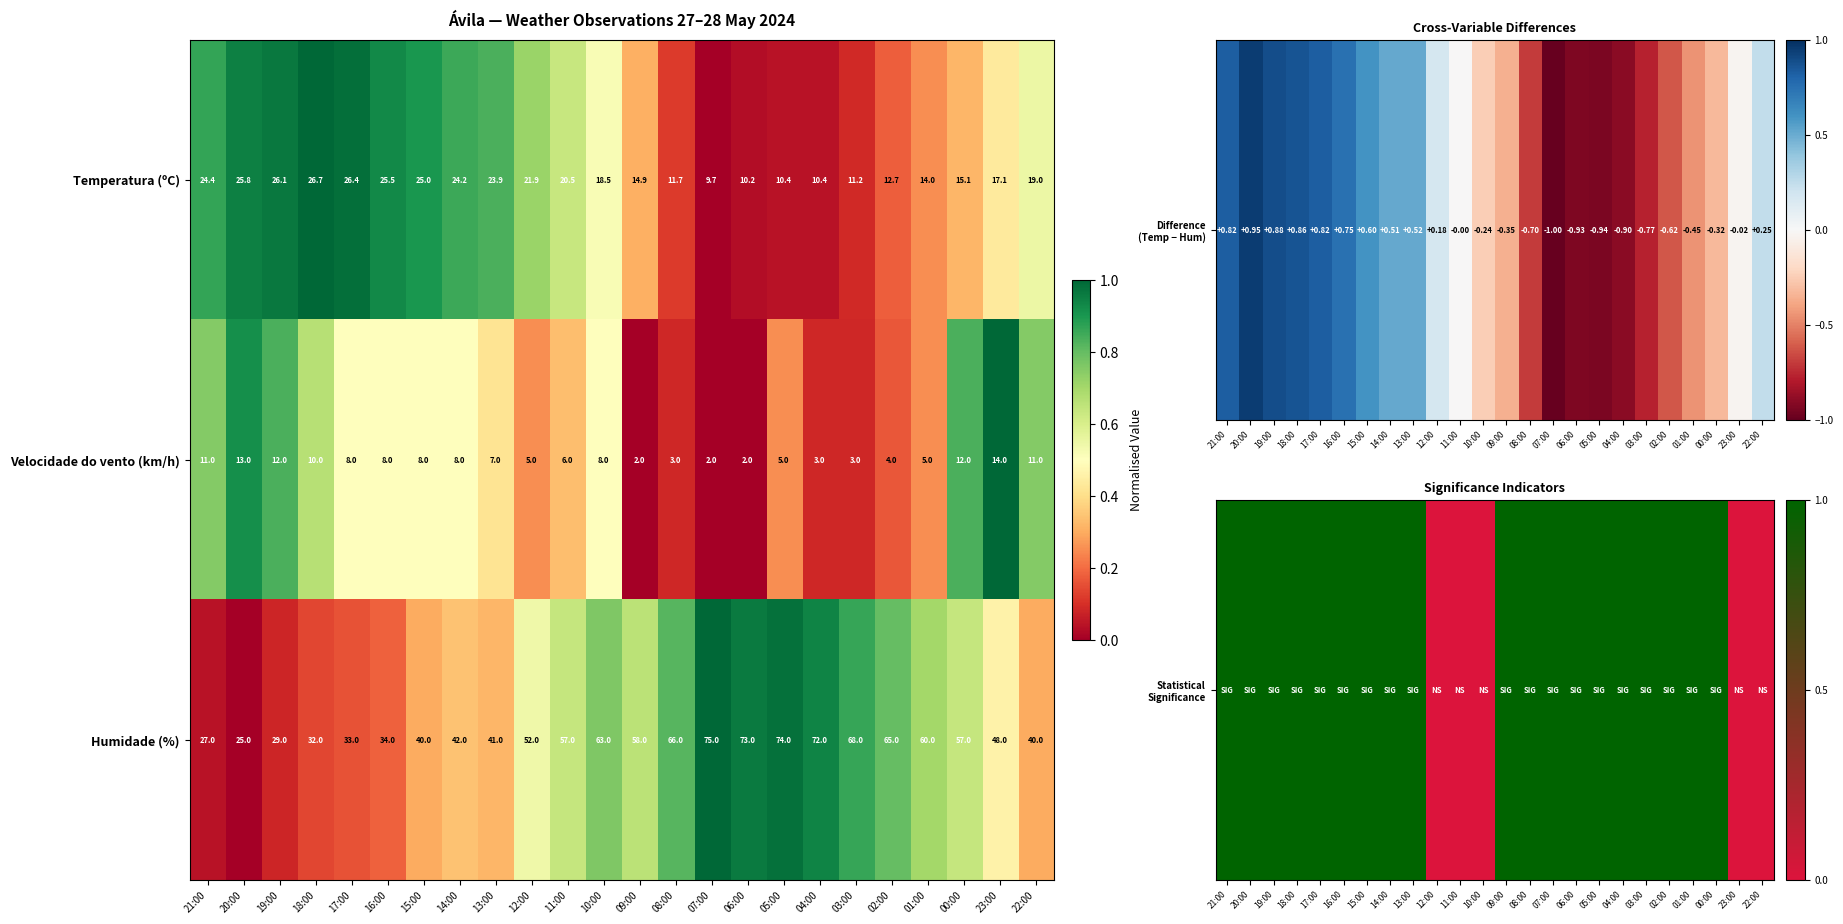

List the series in order of their peak value, highest first.

Humidade (%), Temperatura (ºC), Velocidade do vento (km/h)